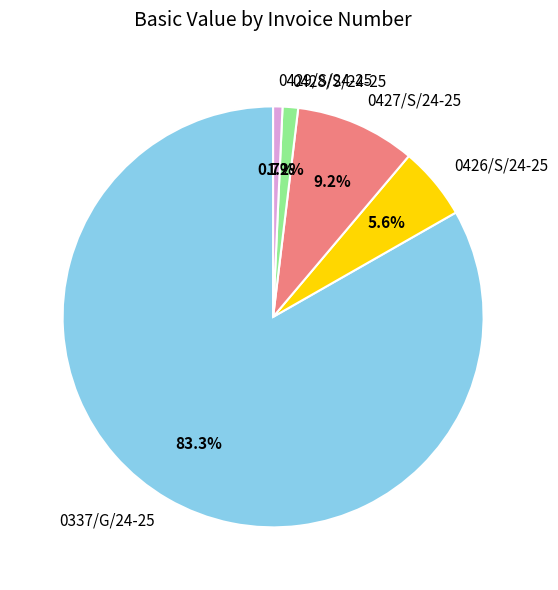

Does 0428/S/24-25 account for over 50% of the chart?

No